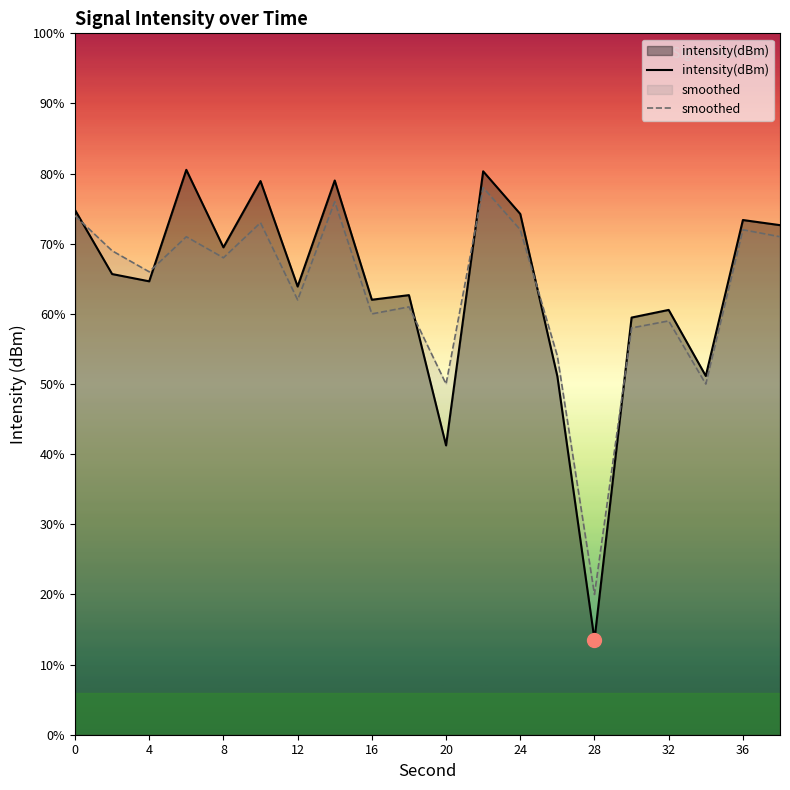

Rank the series by their average value, from highest to lowest.

intensity(dBm), smoothed